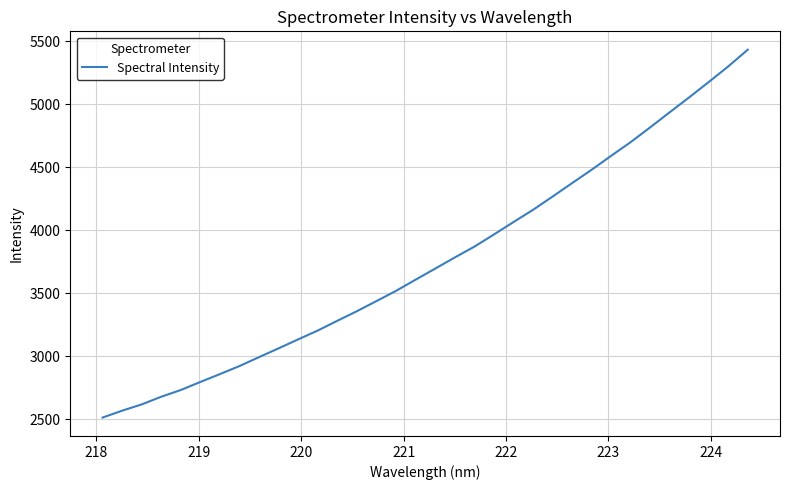

What is the difference between the maximum and minimum values?

2922.2